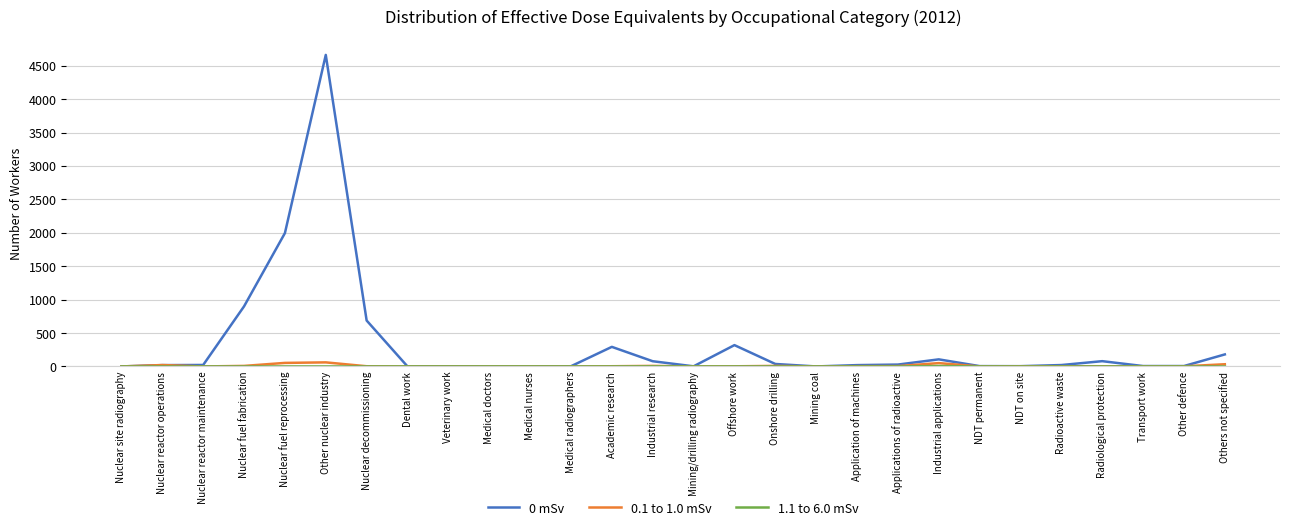

At which category is the sum across all series the highest?

Other nuclear industry